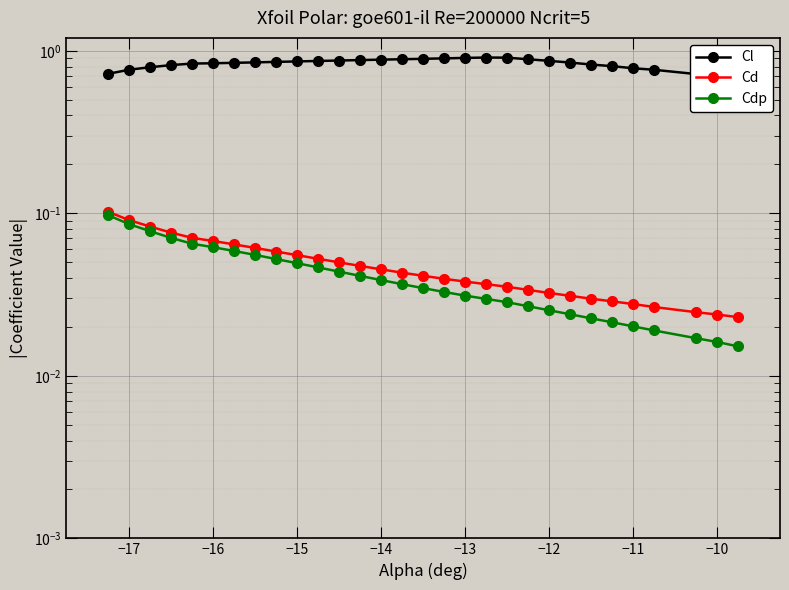

True or false: Cdp and Cd intersect in this chart.

False